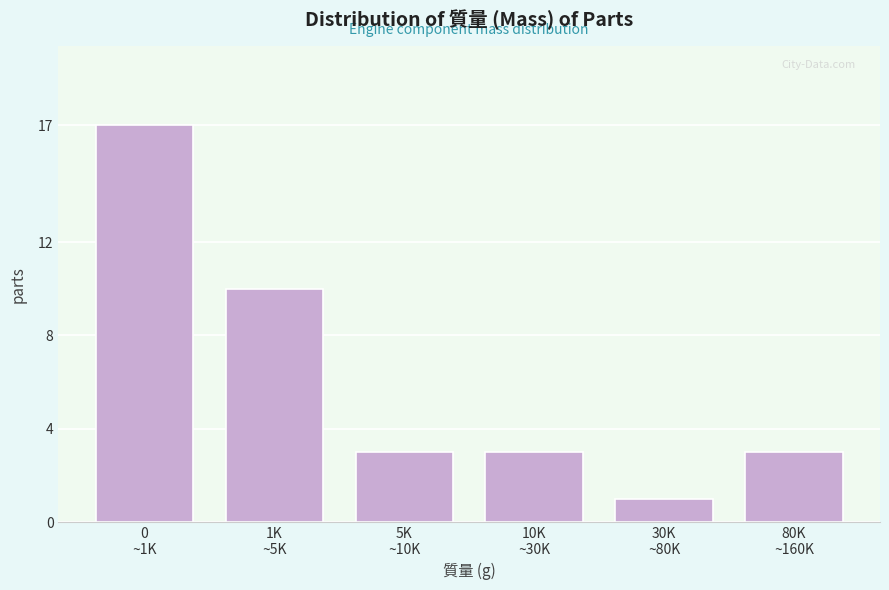

Reading left to right, extract all data points from this chart.

17	10	3	3	1	3